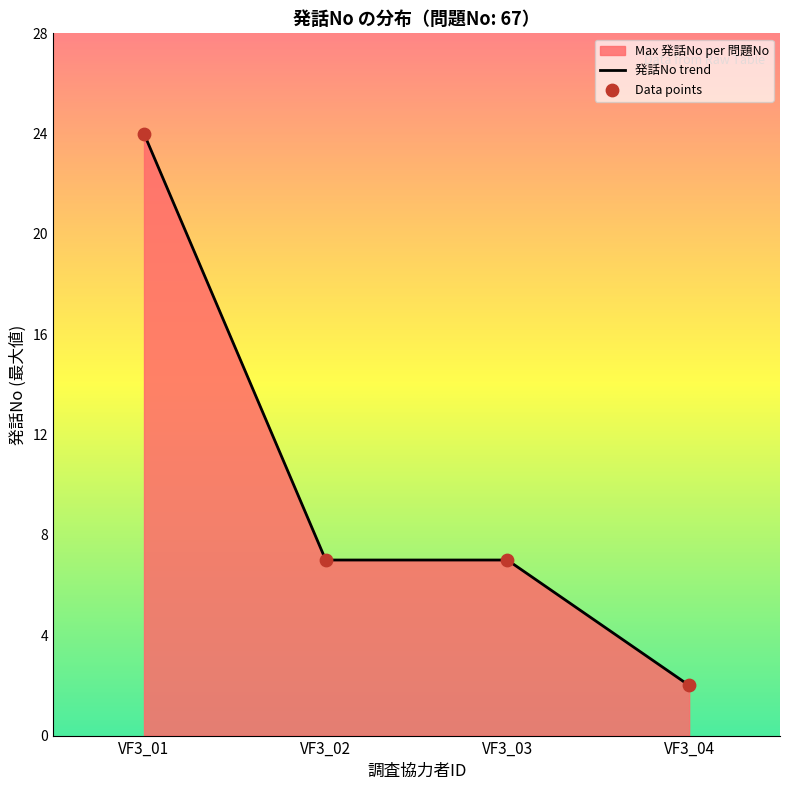

Between 67 (VF3_03) and 67 (VF3_02), which is larger?

67 (VF3_03)